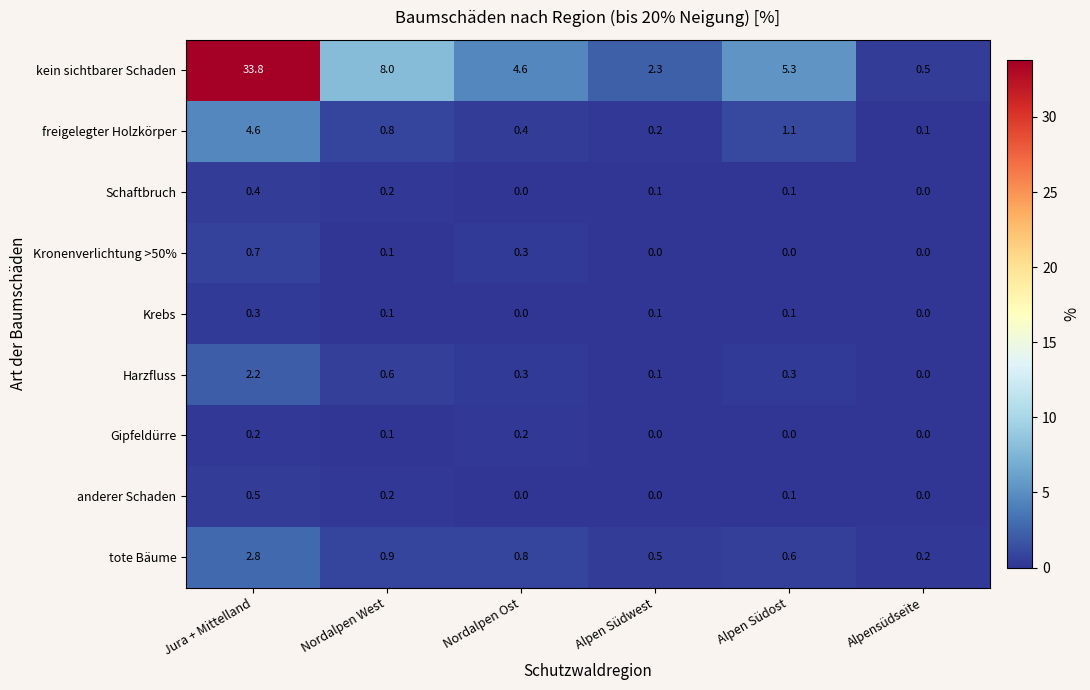

Which category has the highest value in the freigelegter Holzkörper series?

Jura + Mittelland